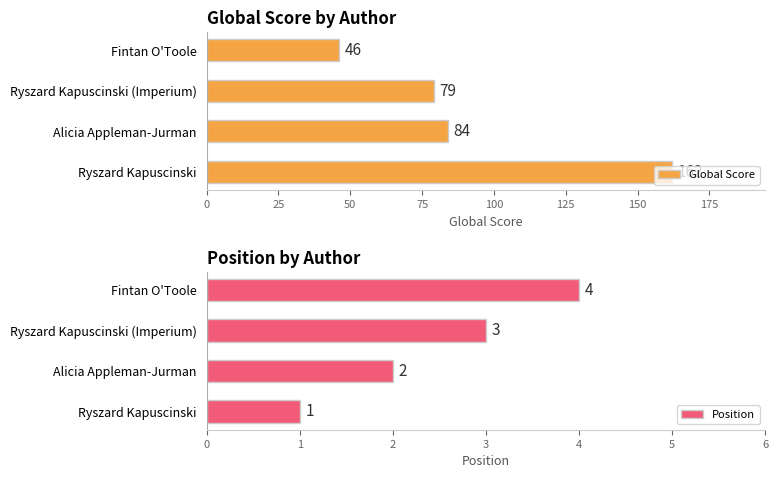

At which label is Global Score closest to 104?

Alicia Appleman-Jurman